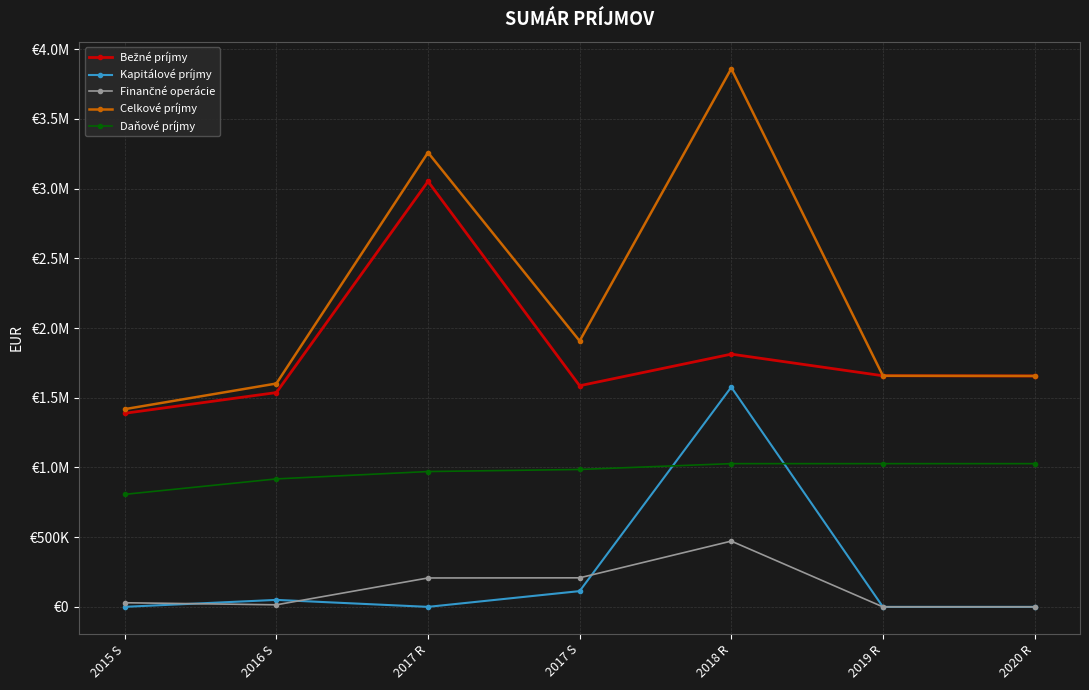

Reading left to right, extract all data points from this chart.

Bežné príjmy: 1388395.4	1537103.4	3051418.0	1586096.0	1812679.0	1657649.0	1656149.0
Kapitálové príjmy: 280.0	50000.0	0.0	113000.0	1576000.0	0.0	0.0
Finančné operácie: 29503.9	14783.6	207240.0	208240.0	471607.0	0.0	0.0
Celkové príjmy: 1418179.4	1601887.0	3258658.0	1907336.0	3860286.0	1657649.0	1656149.0
Daňové príjmy: 807107.7	917795.1	970576.0	985503.0	1027213.0	1027213.0	1027213.0